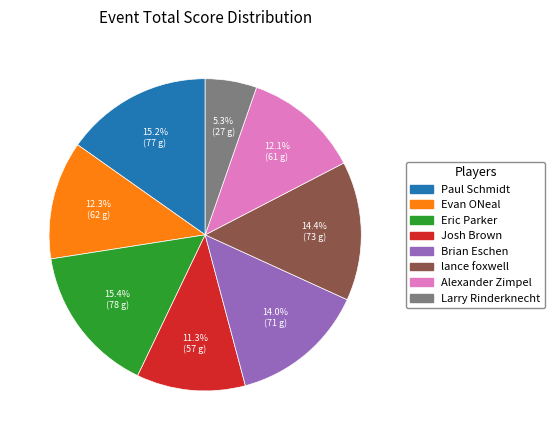

Is there any slice that represents more than half of the pie?

No